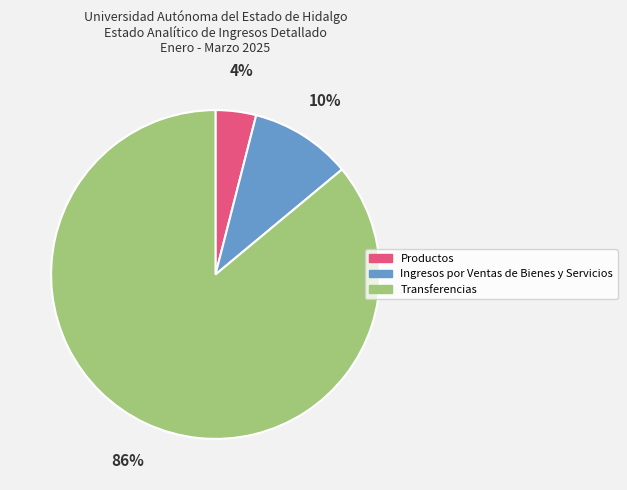

To the nearest percent, what is the difference between the Productos and Transferencias slice percentages?

82%